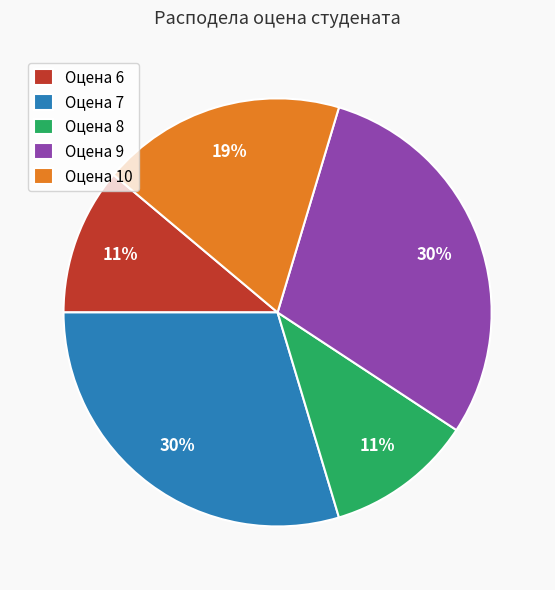

Which has a higher value, Оцена 9 or Оцена 8?

Оцена 9